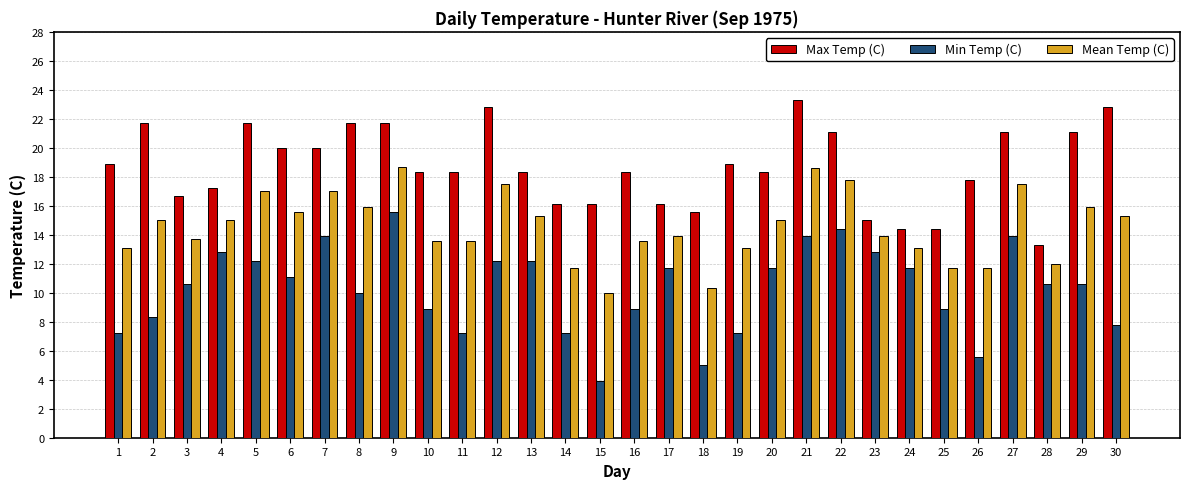

What is the sum of the Max Temp (C) values at 30 and 19?

41.7